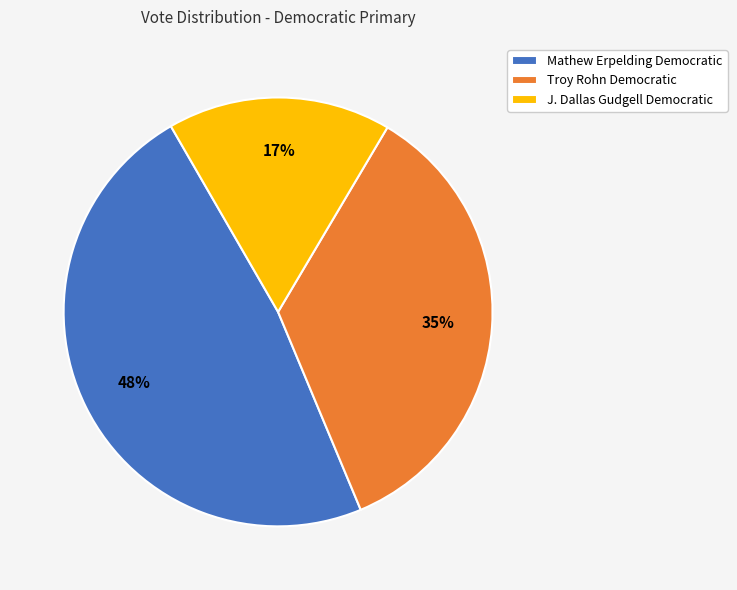

Is it true that J. Dallas Gudgell Democratic is 11% of the pie?

False